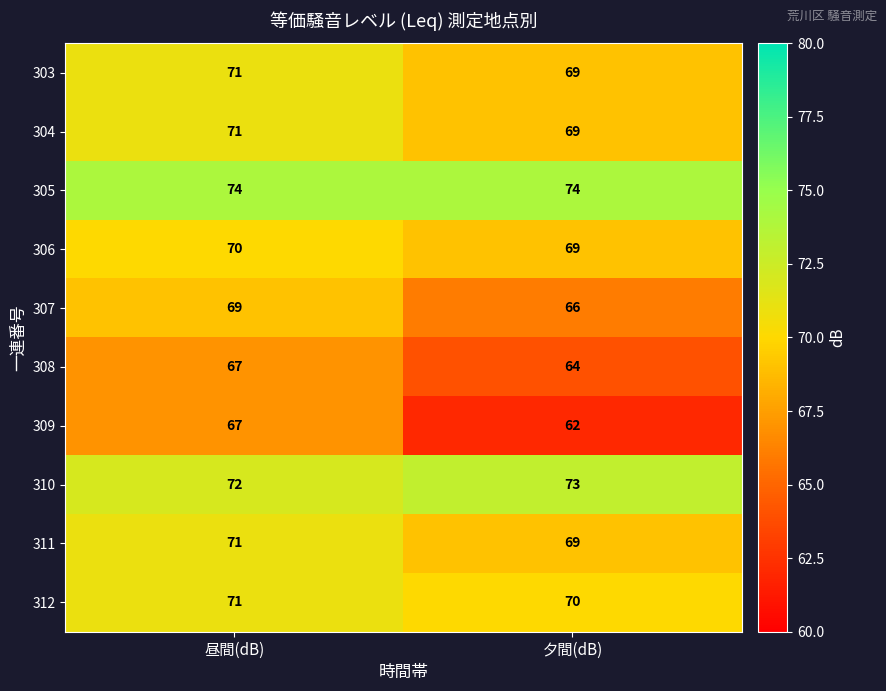

How many distinct data groups are displayed?

10